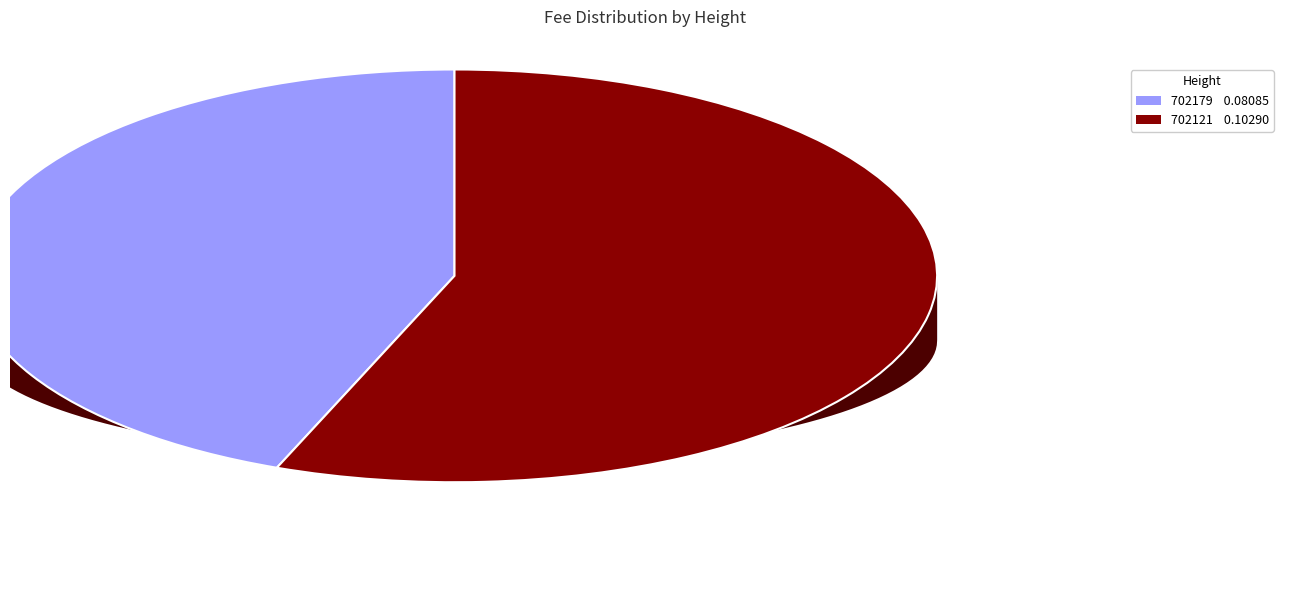

Which category has the smallest portion of the pie?

702179